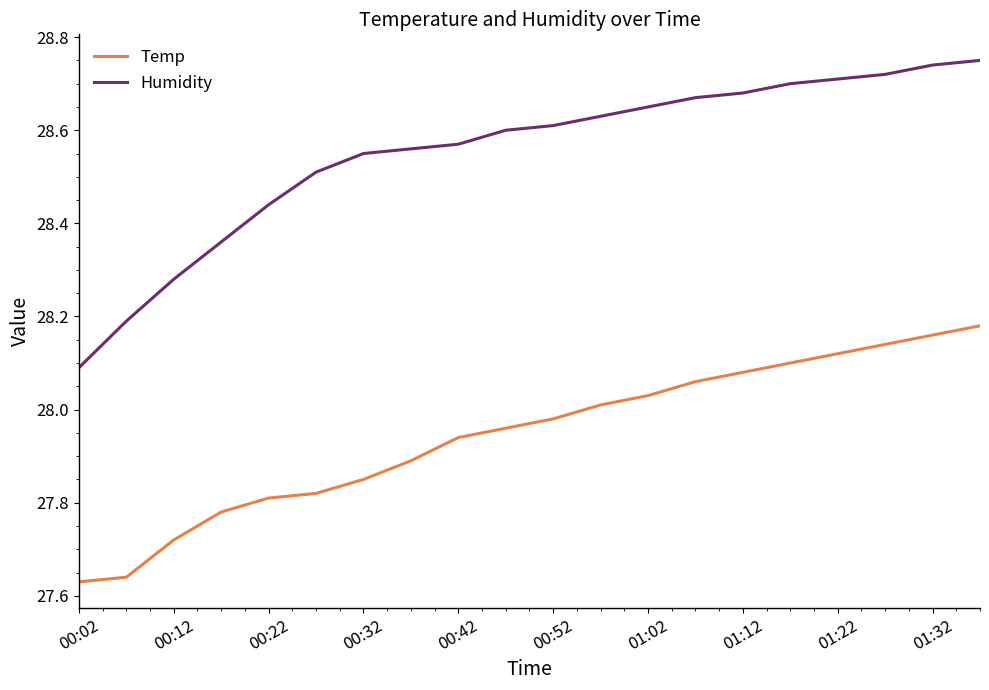

What is the difference between the maximum and second lowest values in the Humidity series?

0.6